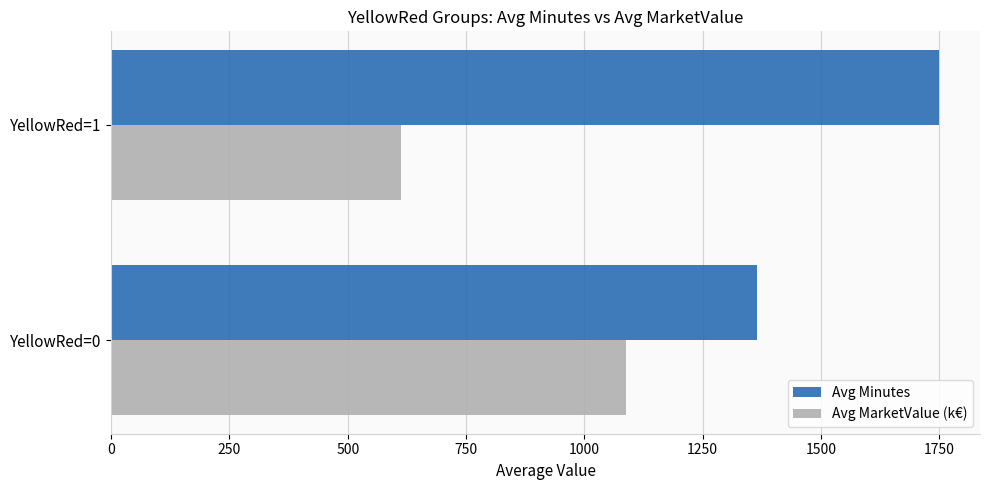

The Avg MarketValue (k€) series shows 1088.9 at YellowRed=0. True or false?

True